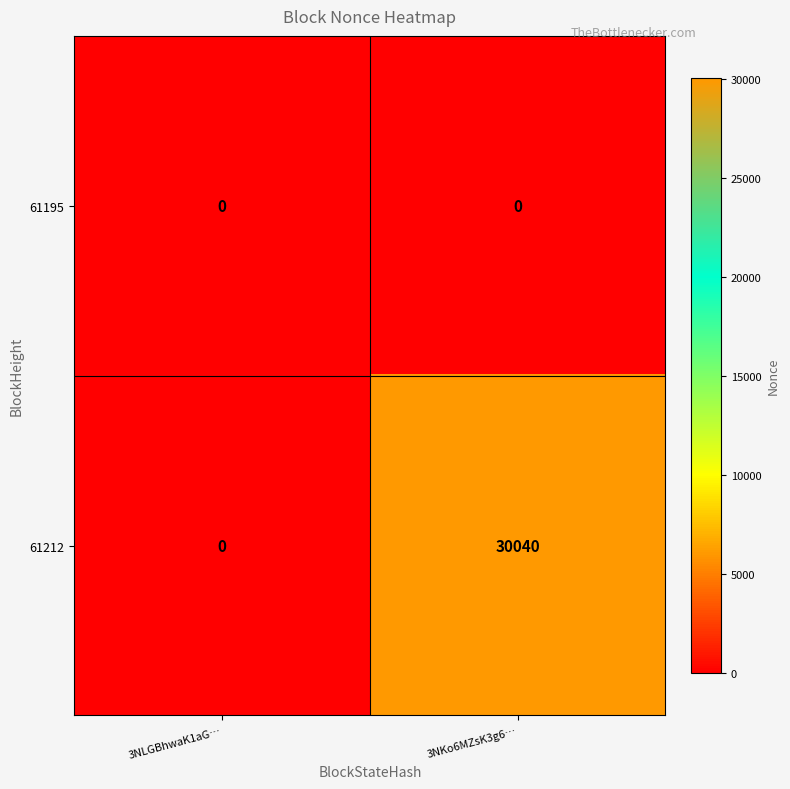

Is it true that 61212 equals 30040 at 3NKo6MZsK3g6…?

True